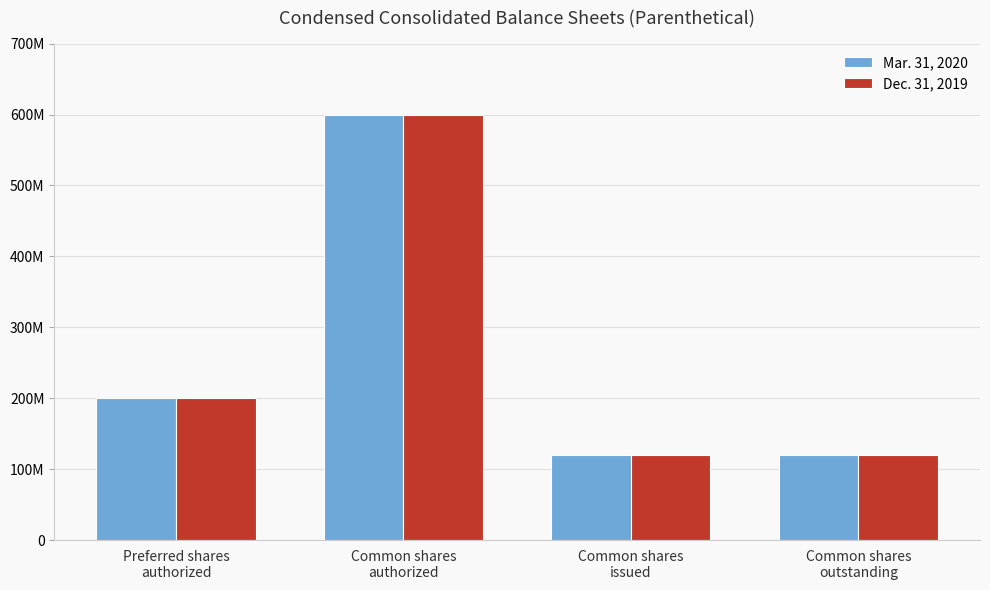

Does the chart contain any negative values?

No